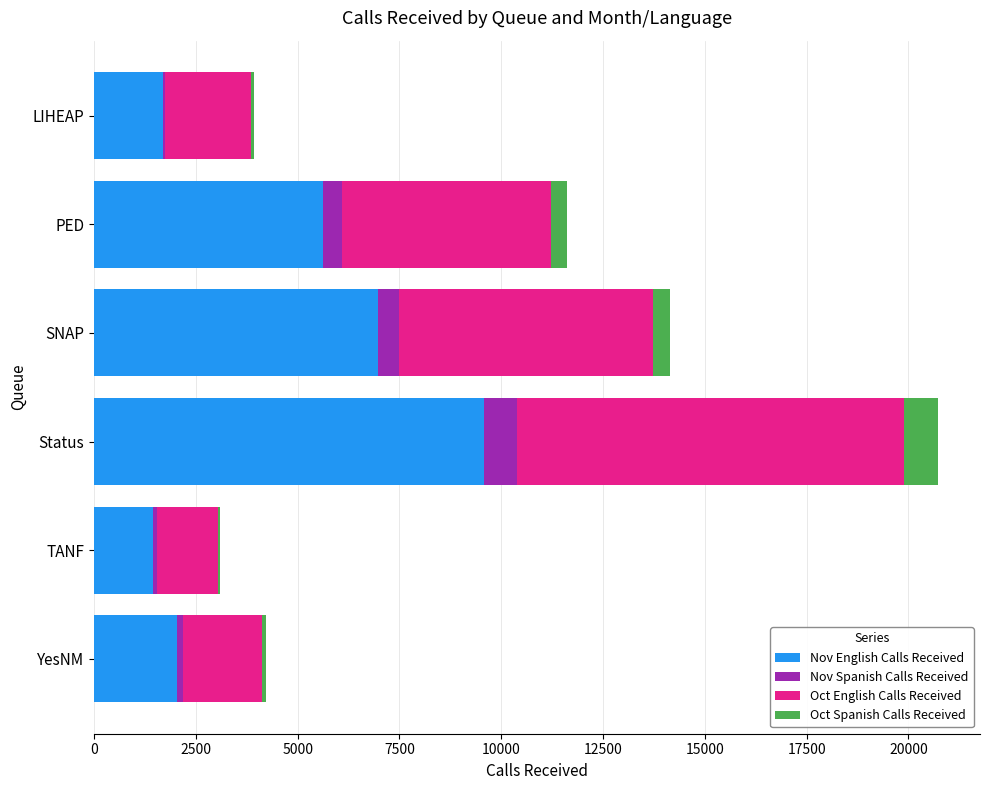

What is the maximum value for Nov English Calls Received?

9577